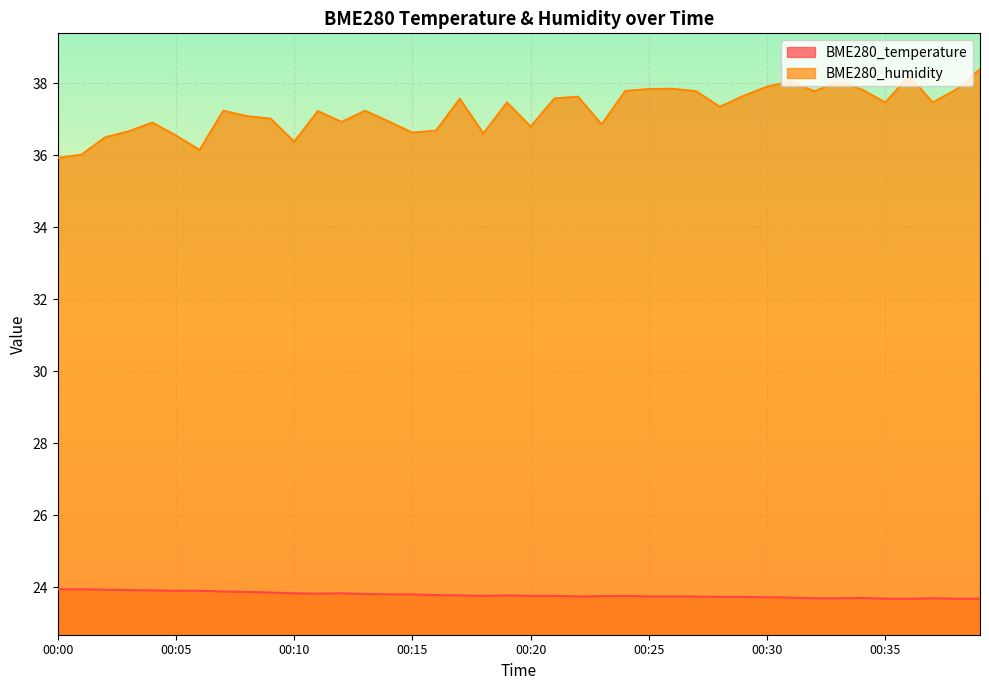

Which category has the highest value in the BME280_humidity series?

00:39